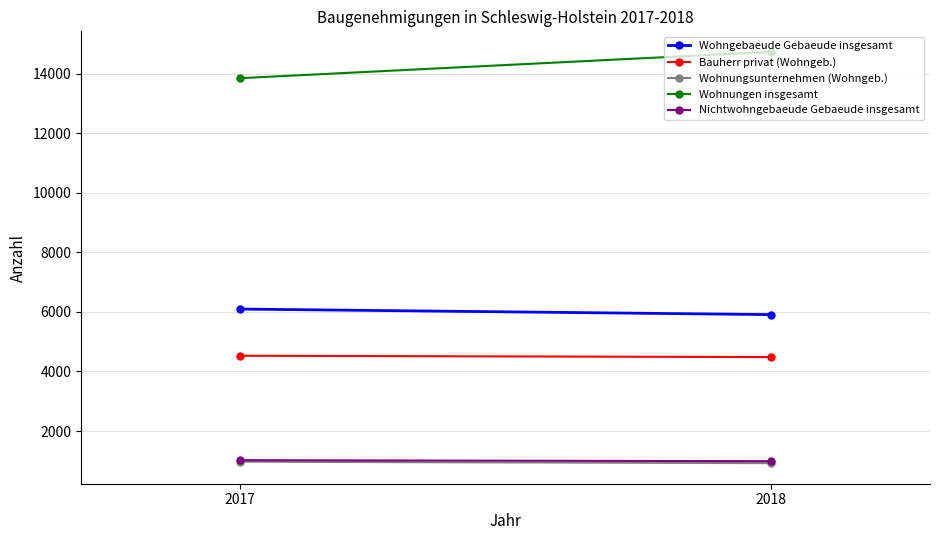

At how many categories does at least one series exceed 8464?

2